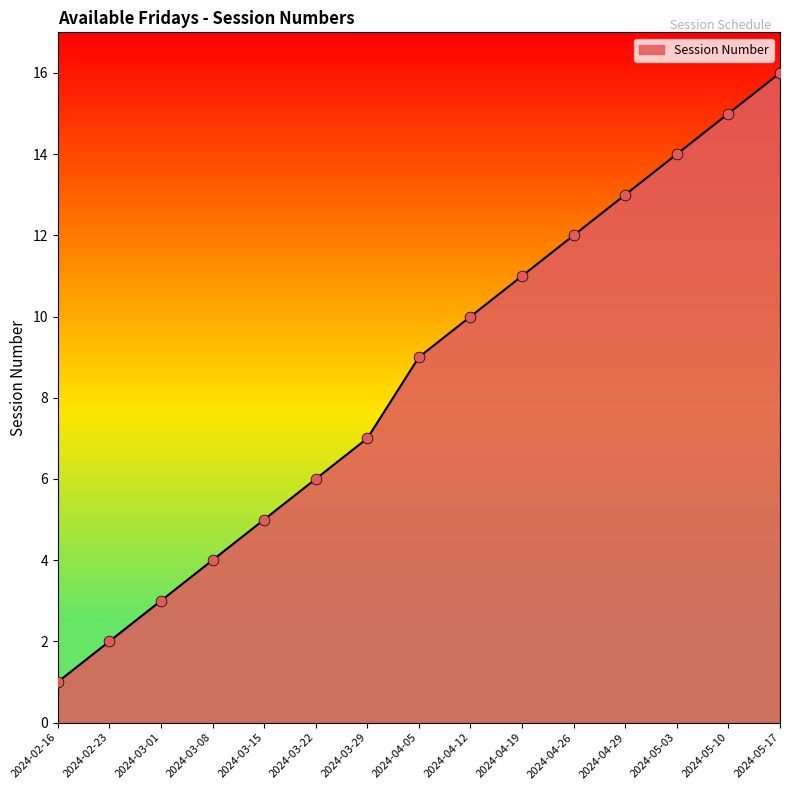

Which has a higher value, 2024-05-10 or 2024-03-15?

2024-05-10